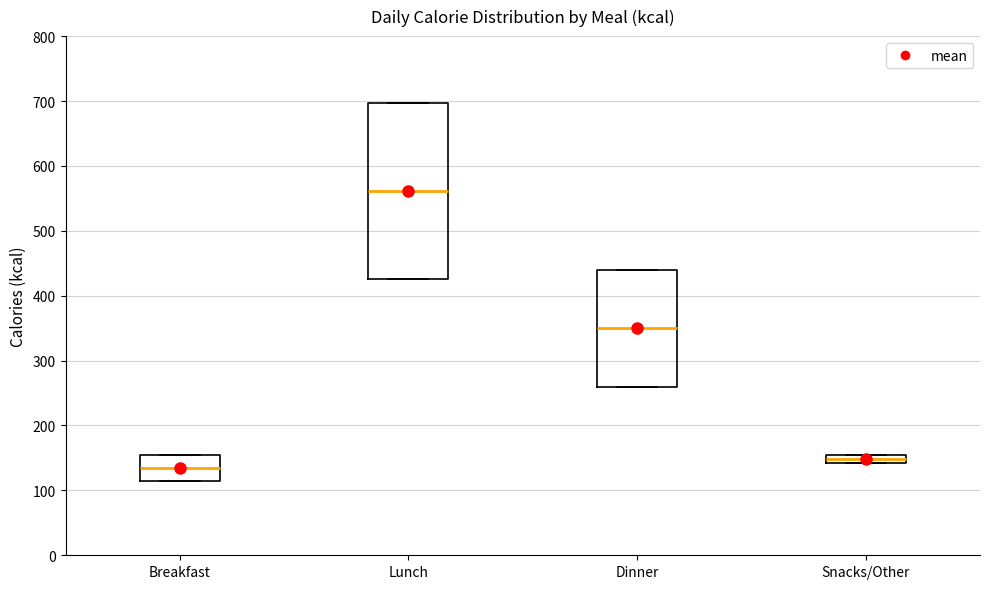

Which box has the lowest median line?

Breakfast